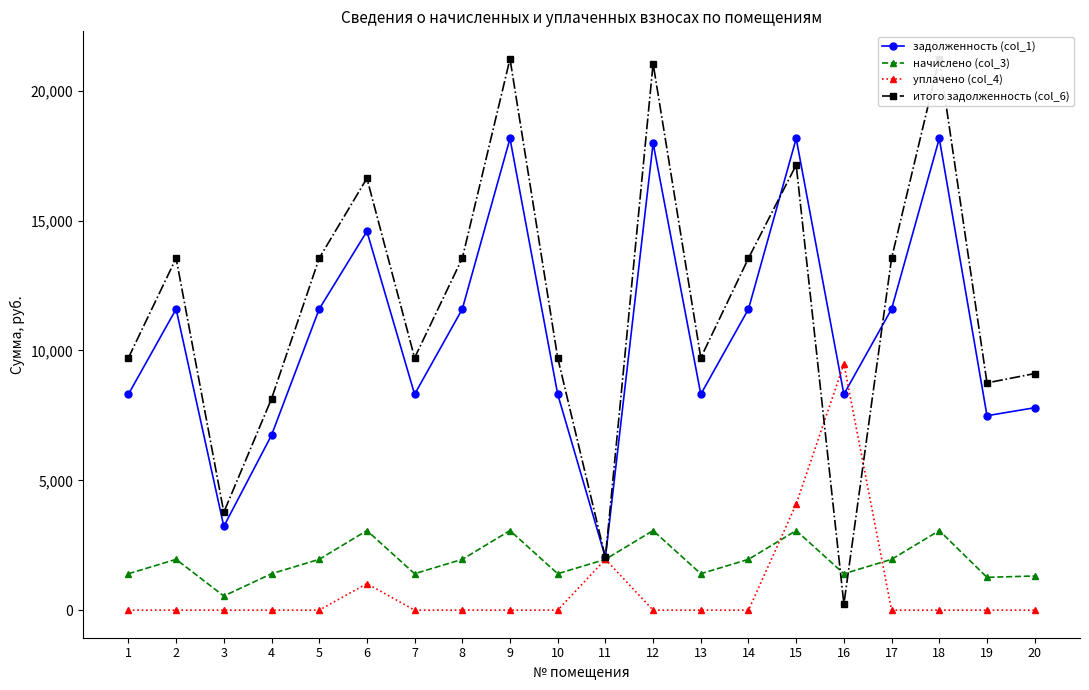

What is the sum of the задолженность (col_1) values at 12 and 20?

25780.0